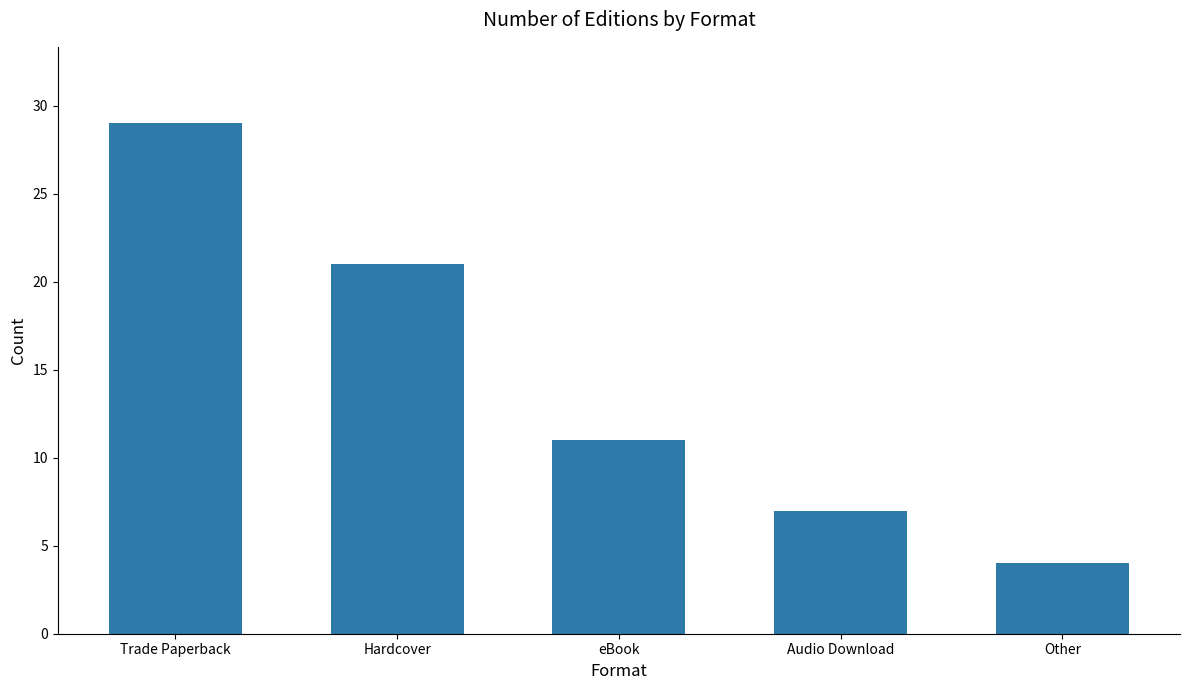

How many series are shown in this chart?

1